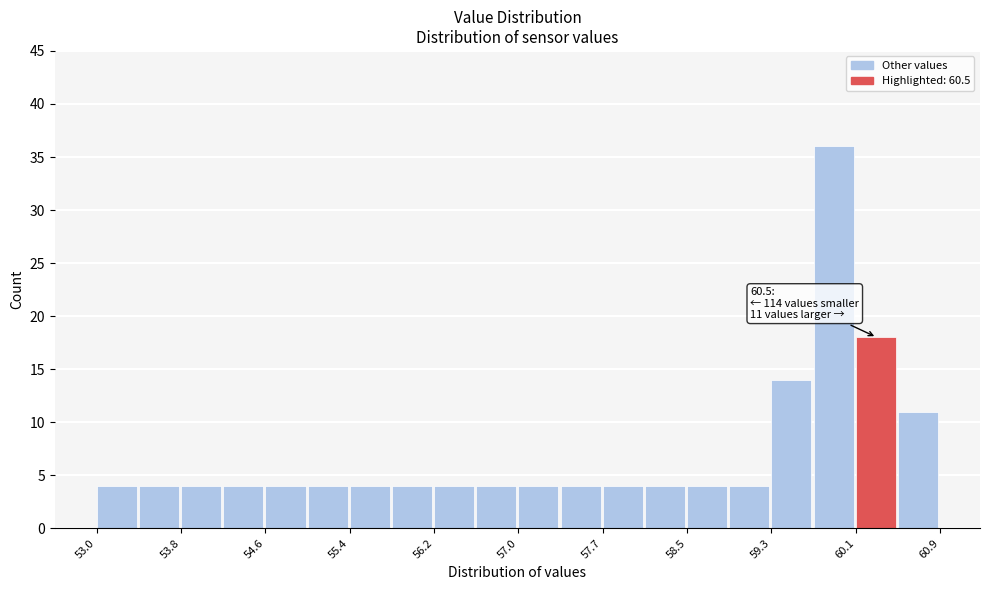

Around what value on the x-axis is the tallest bar? Give the approximate position of its centre, as read against the axis.

59.9